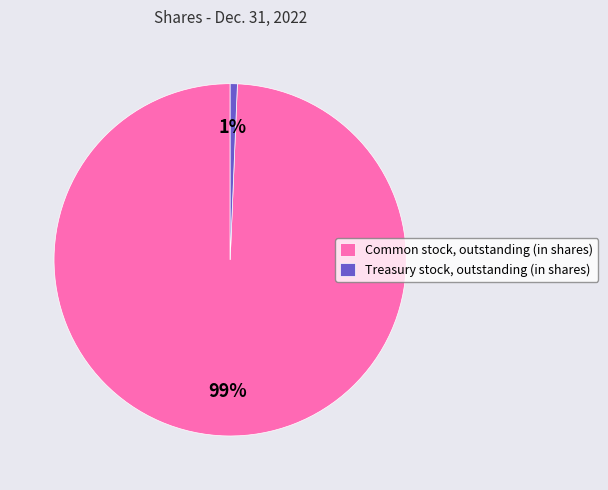

To the nearest percent, what is the average slice percentage?

50%